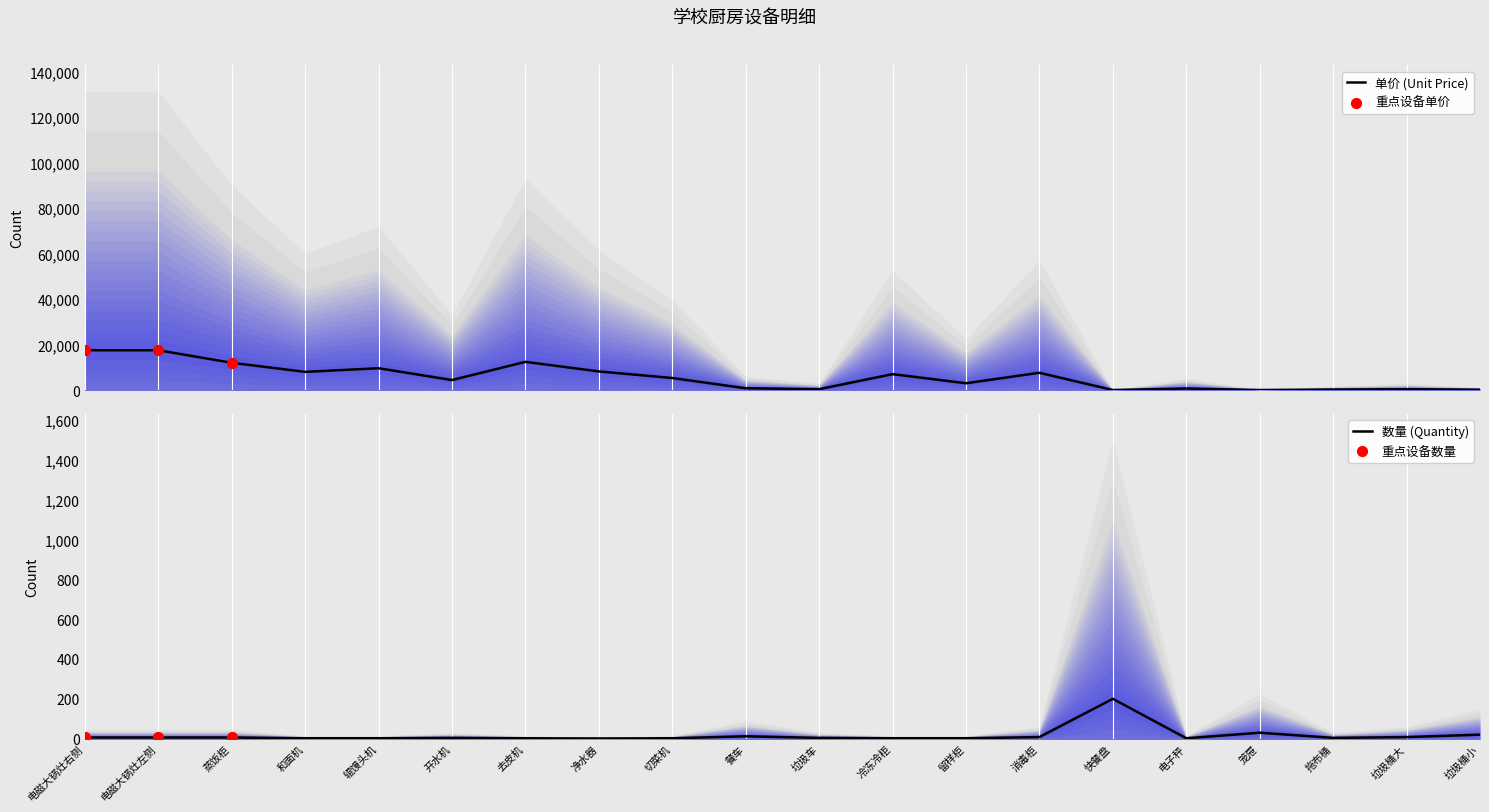

What is the highest value of the 单价 (Unit Price) series?

17500